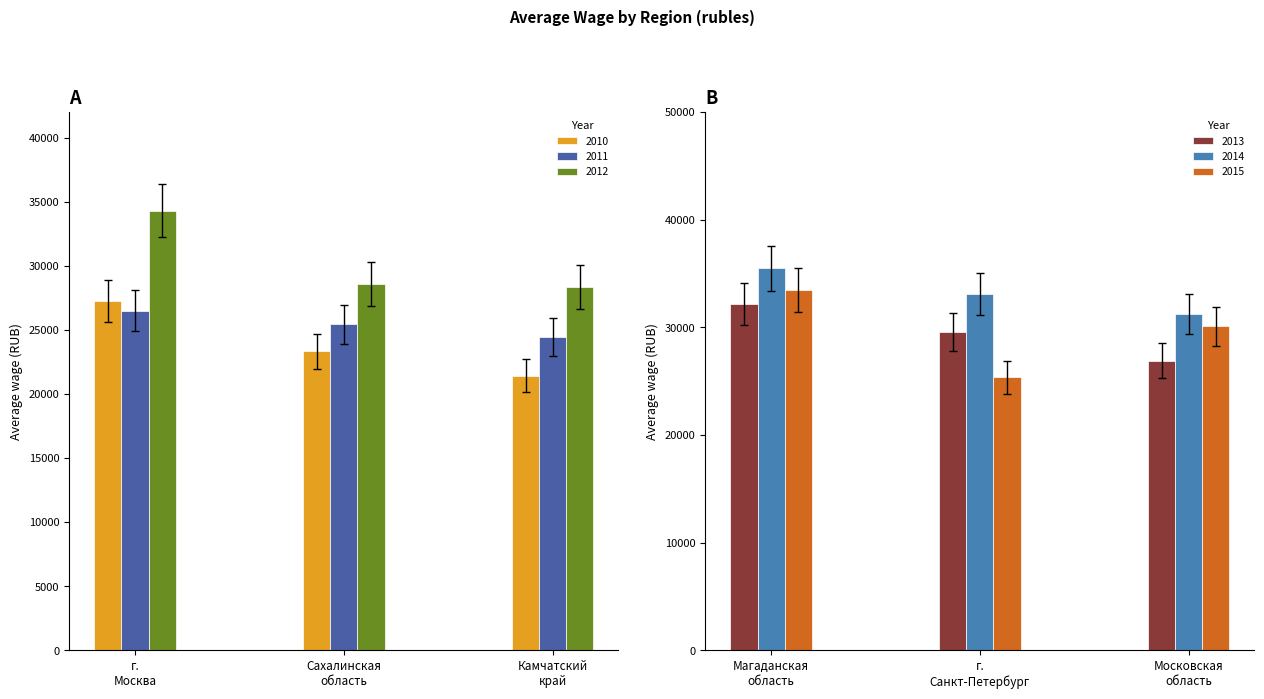

What is the minimum value for 2010?

21427.1